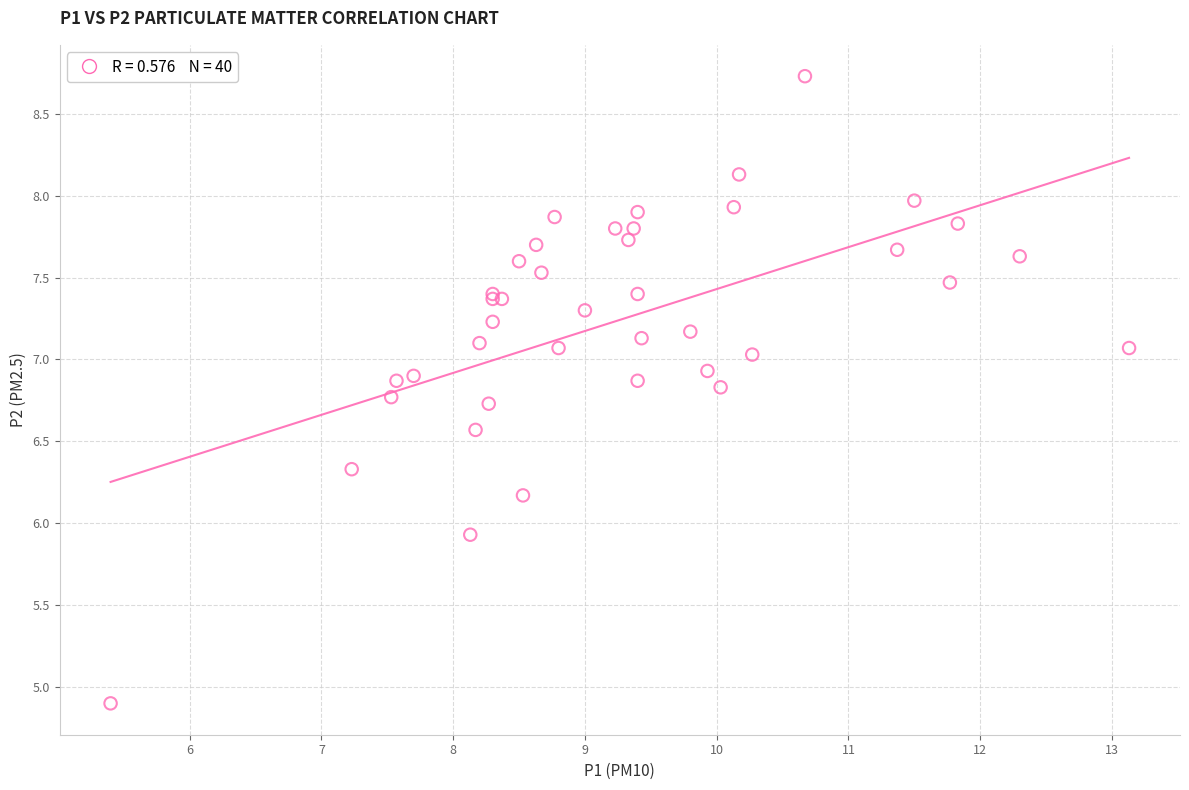

What Y value in the scatter plot is closest to 6?

5.9